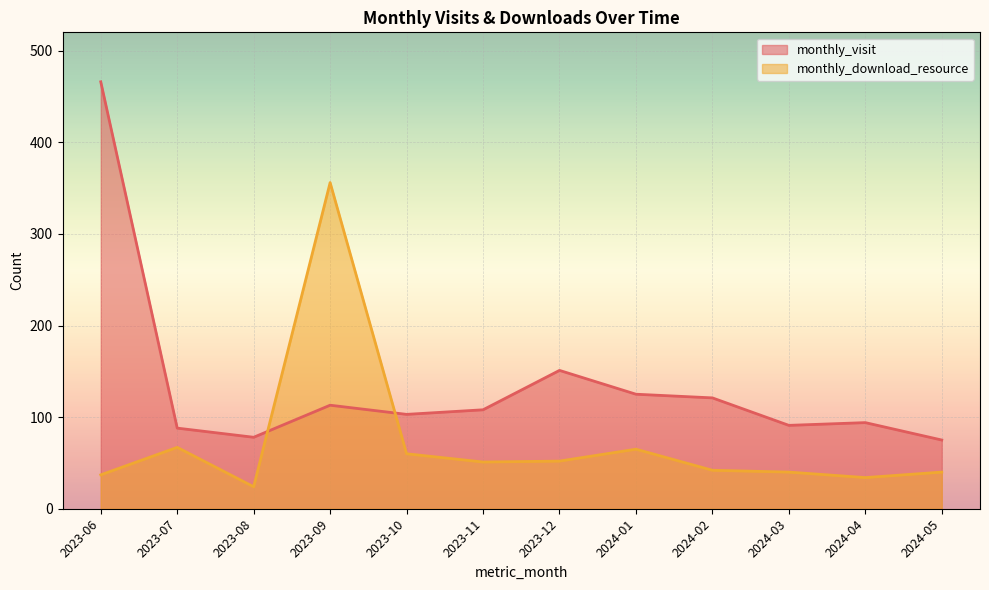

The value of monthly_visit at 2023-08 is 32. True or false?

False